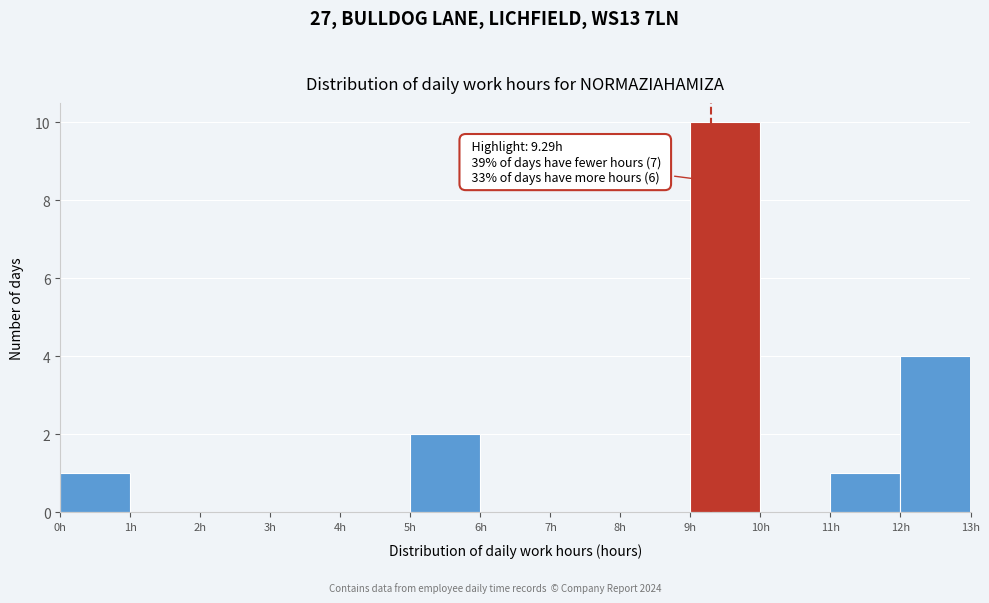

Over which range of the x-axis is the bar tallest?

9 to 10